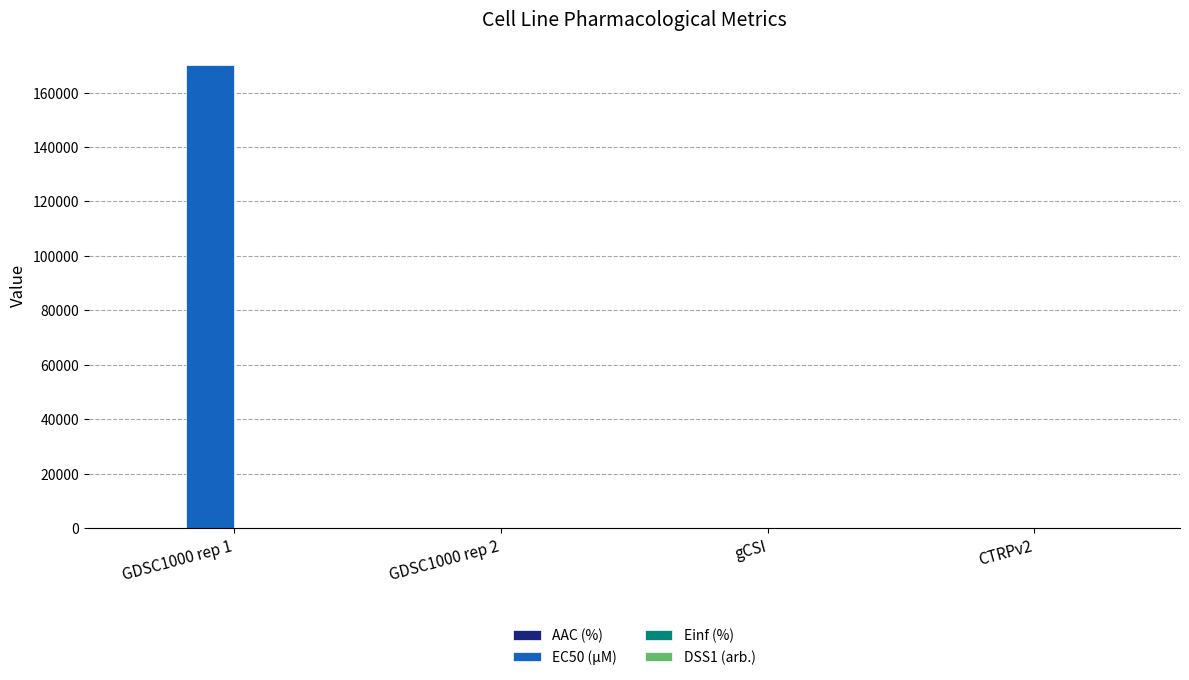

True or false: EC50 (µM) has a value of 170000.0 at GDSC1000 rep 1.

True